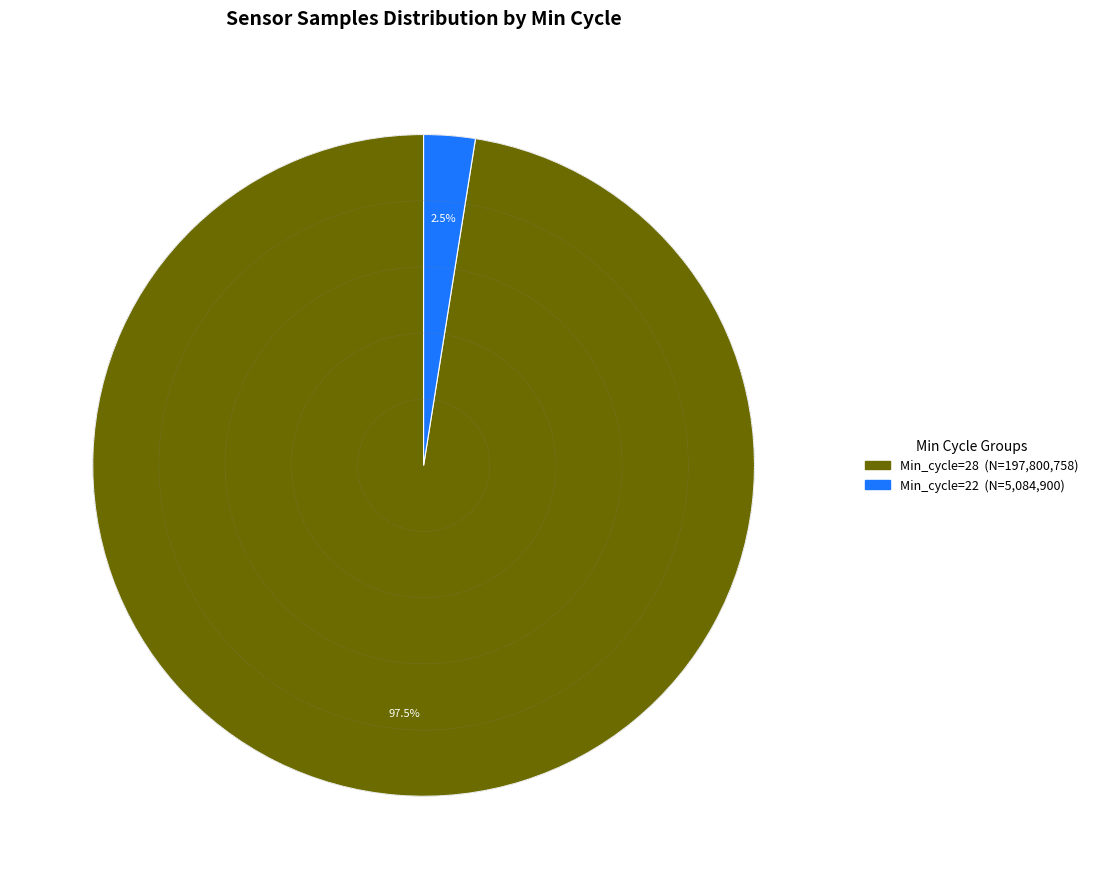

Does any single category account for the majority?

Yes